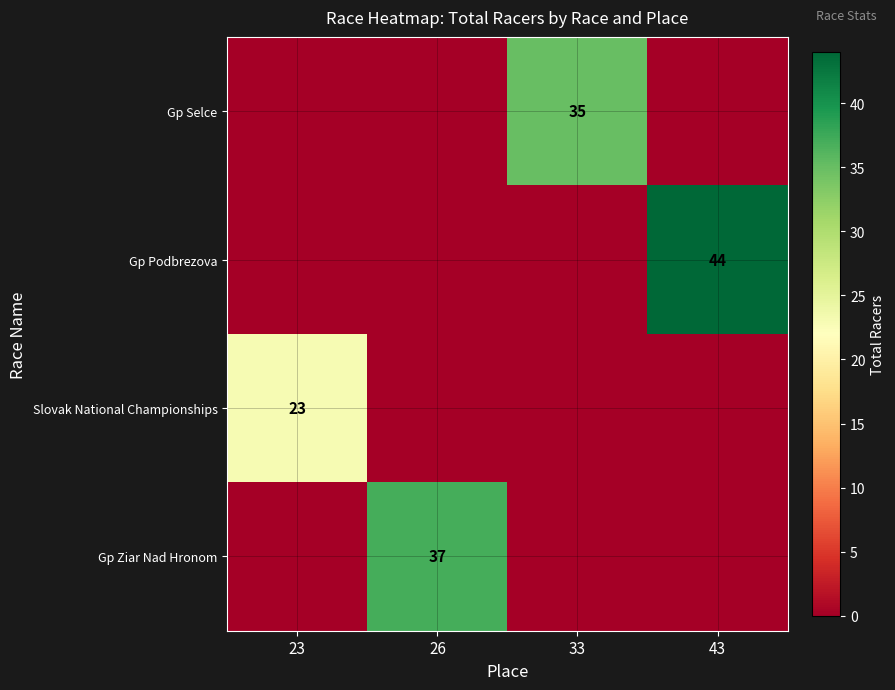

True or false: Slovak National Championships has a value of 41 at 23.

False